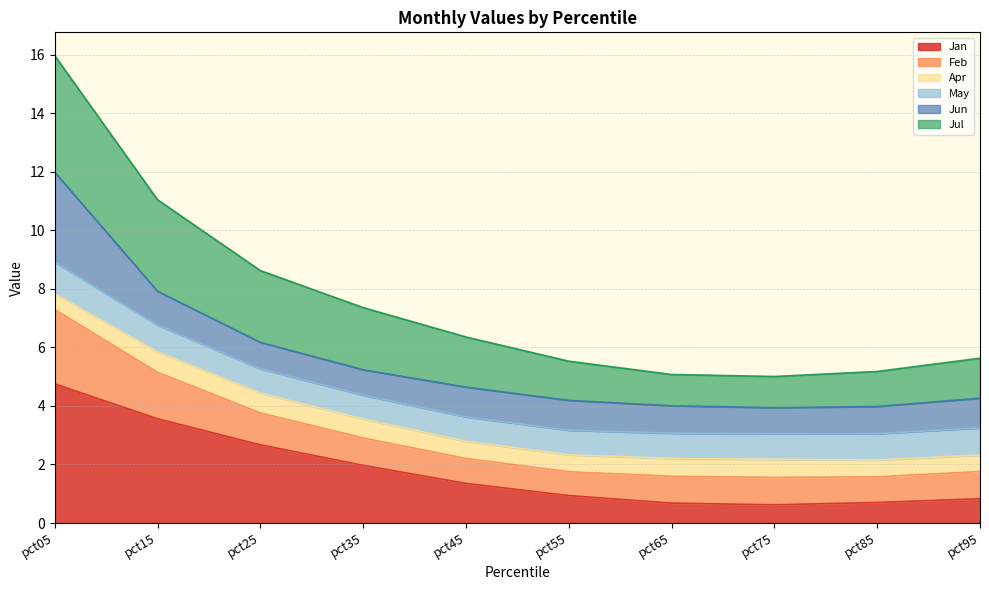

At which label does Jan first exceed 1?

pct05